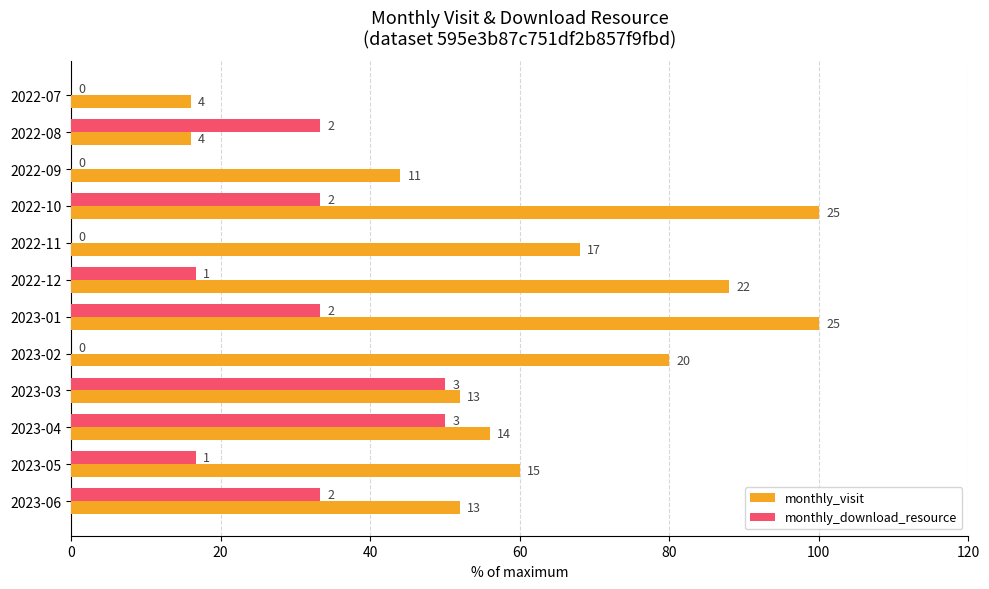

At how many categories does at least one series exceed 52?

7